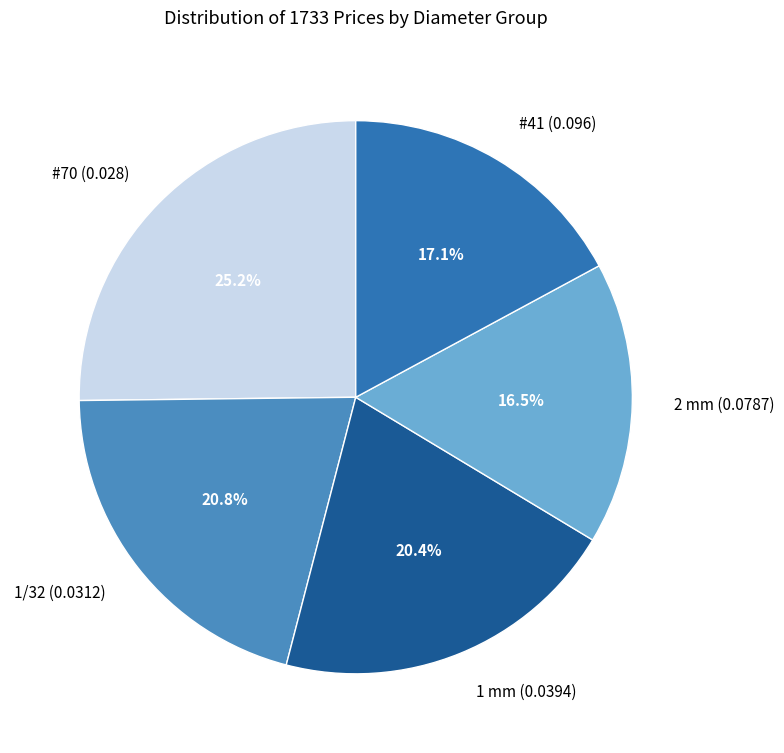

Is there a majority slice in this chart?

No